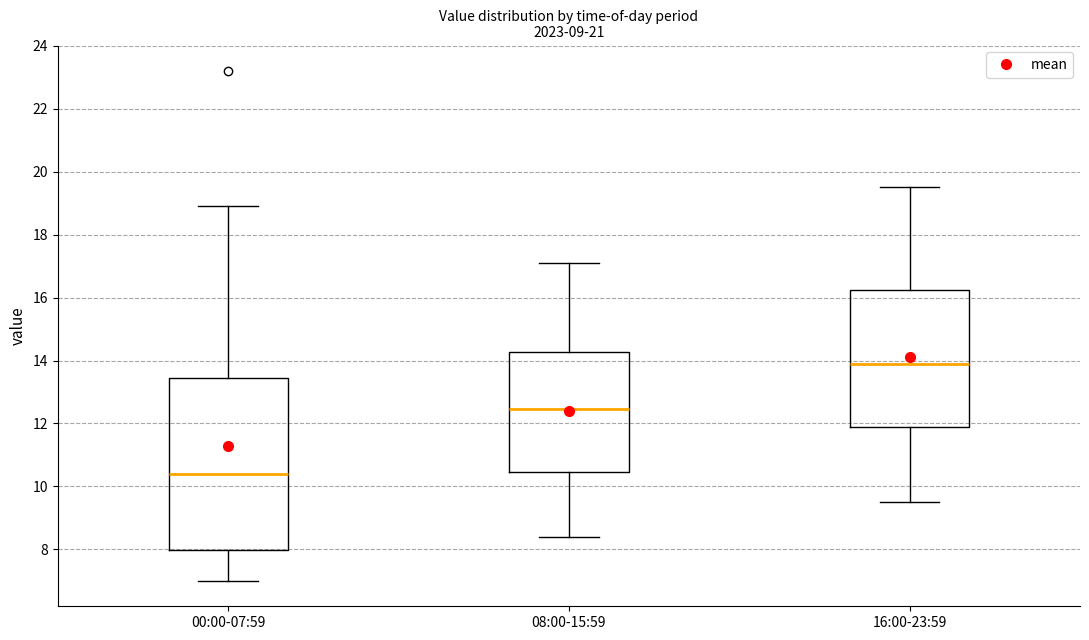

Reading left to right, read every box against the y-axis: the position of its median line, the range the box covers, and the ends of its whiskers. The values are not printed on the chart, so give them approximately, as read against the axis.

00:00-07:59: median 10.4, box 8.0 to 13.4, whiskers 7.0 to 19.0
08:00-15:59: median 12.4, box 10.4 to 14.2, whiskers 8.4 to 17.2
16:00-23:59: median 14.0, box 11.8 to 16.2, whiskers 9.6 to 19.6